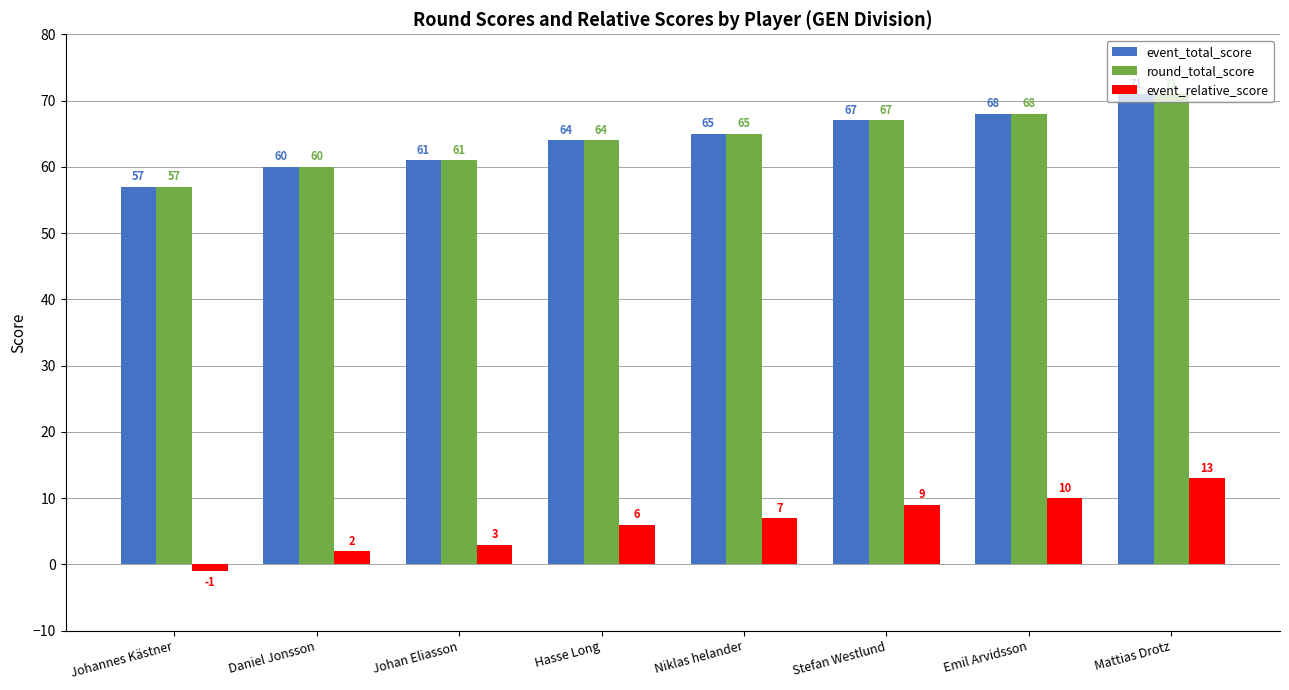

Is it true that event_relative_score equals 17 at Emil Arvidsson?

False